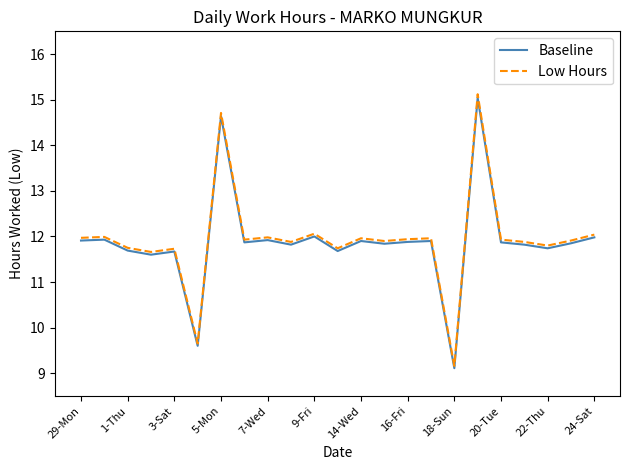

What is the minimum value for Low Hours?

9.2